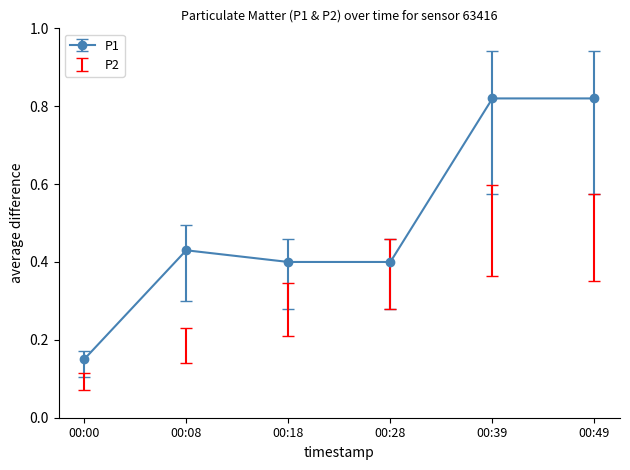

The chart shows a value of 0.4 at 00:28. True or false?

True